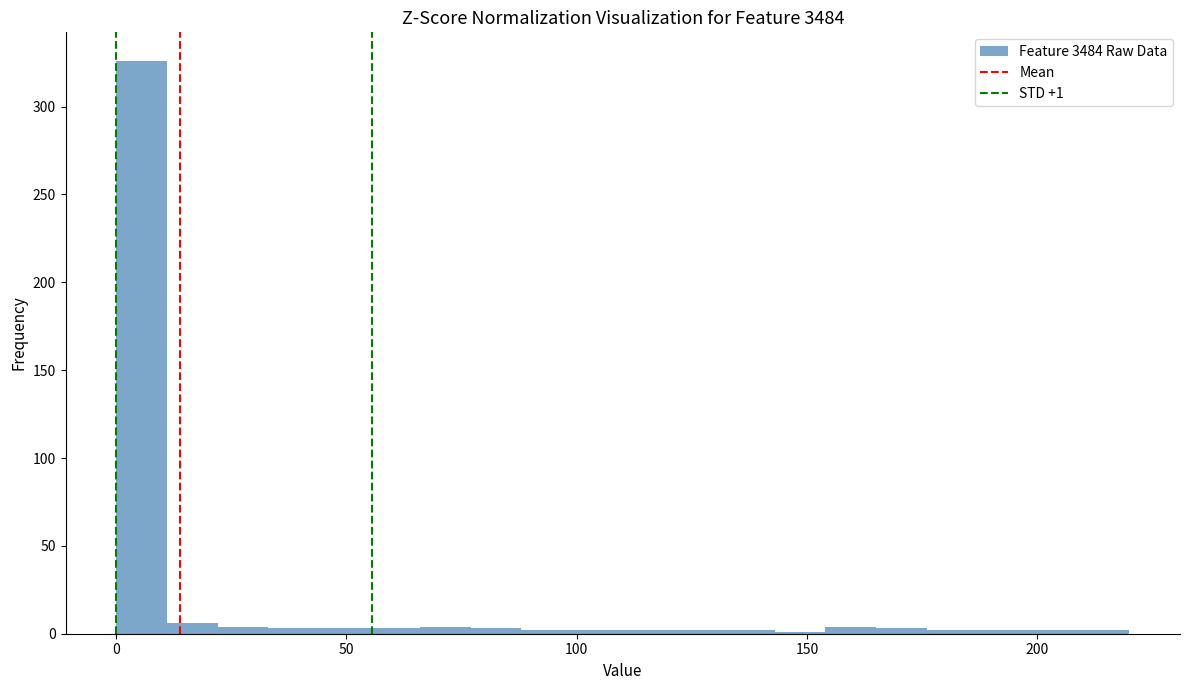

Read against the x-axis, roughly where is the centre of the tallest bar?

5